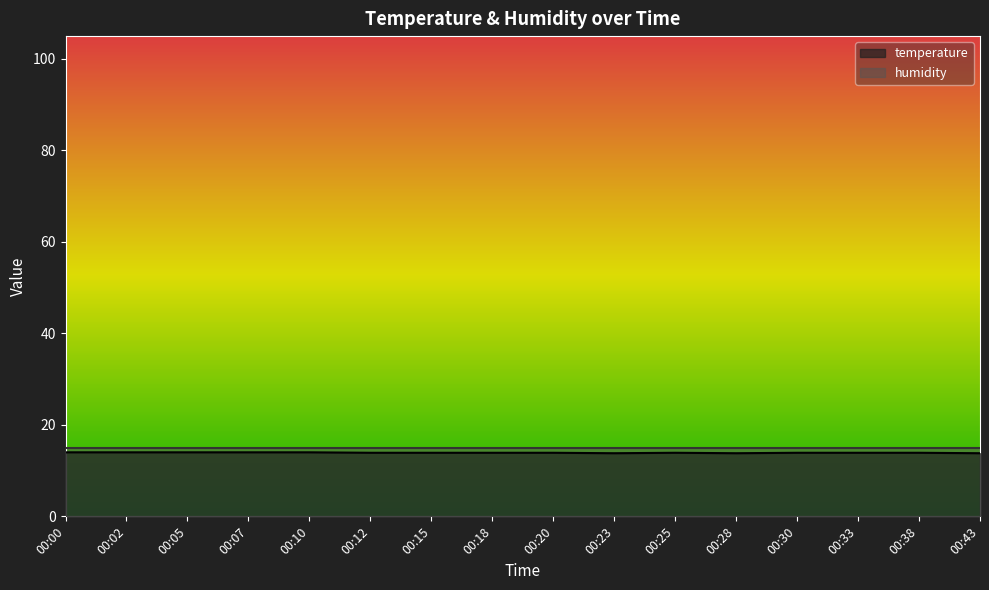

List the labels in order of value, smallest first.

00:23, 00:28, 00:43, 00:12, 00:15, 00:18, 00:20, 00:25, 00:30, 00:33, 00:38, 00:00, 00:02, 00:05, 00:07, 00:10